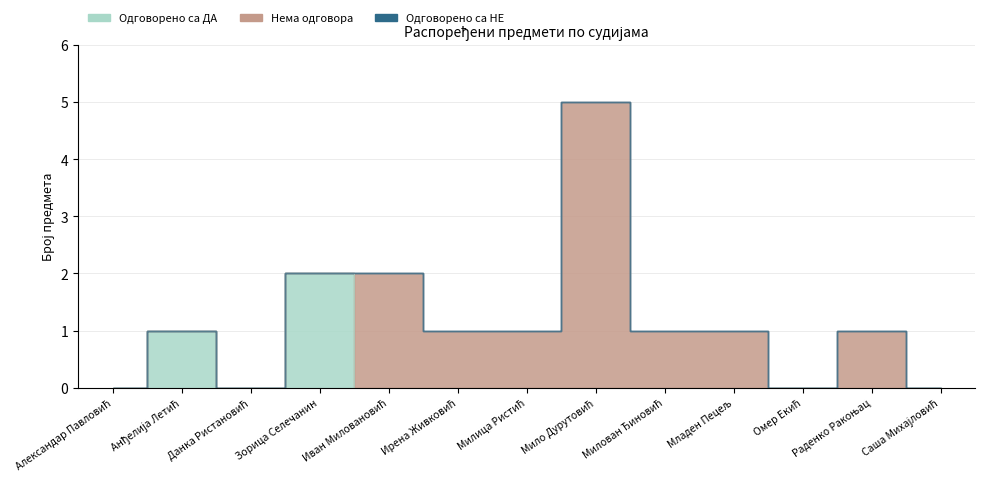

Rank the series at Мило Дурутовић from highest to lowest value.

Нема одговора, Одговорено са ДА, Одговорено са НЕ